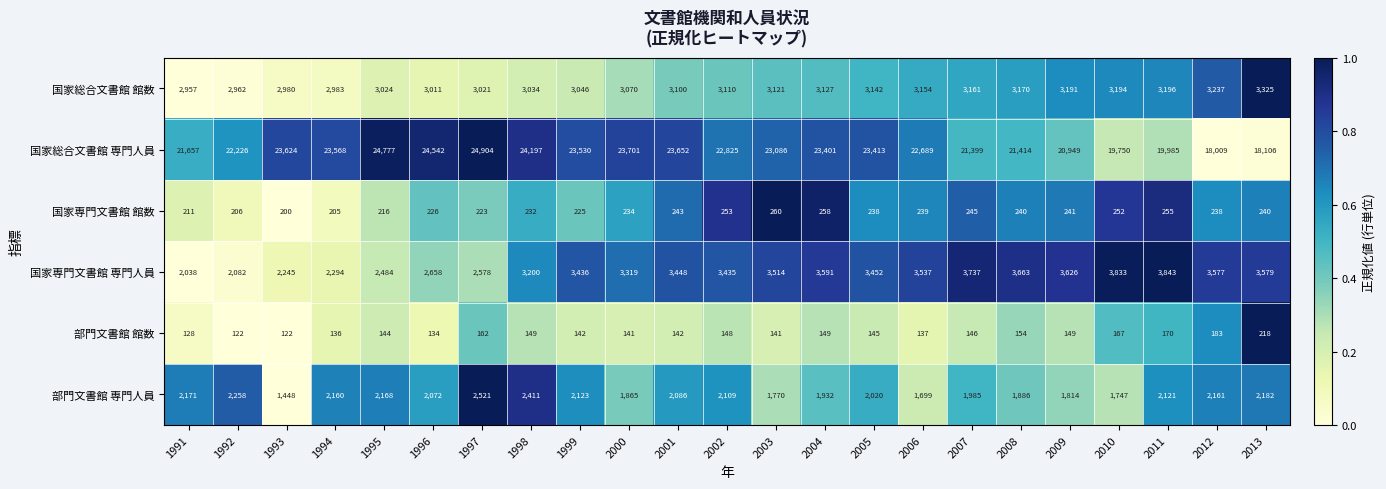

Read the 国家総合文書館 専門人員 value at 2000.

23701